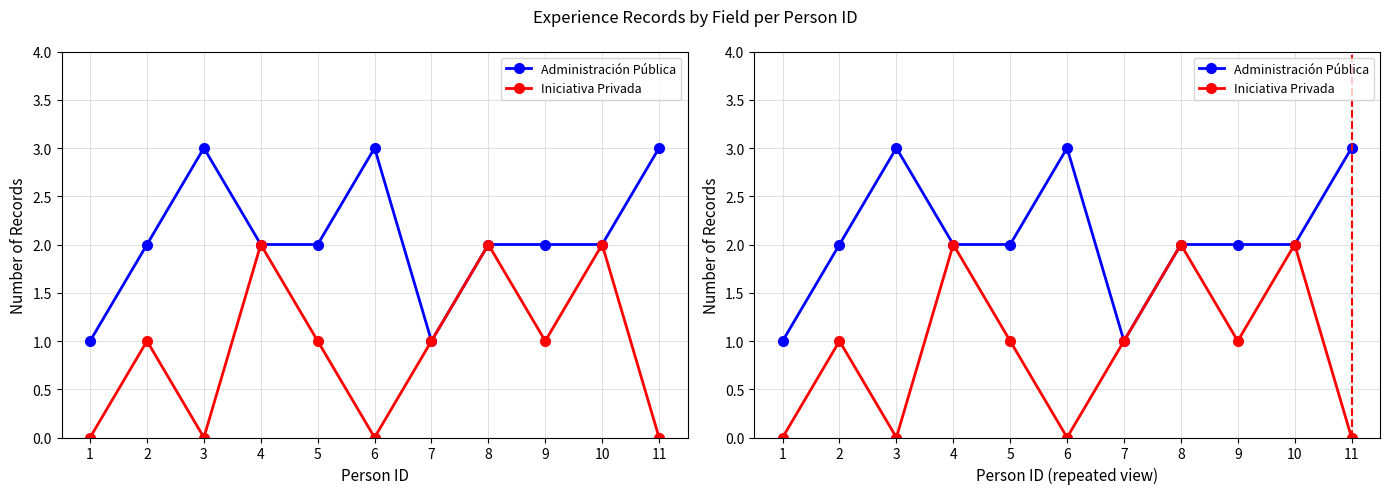

How many lines are shown in the chart?

2